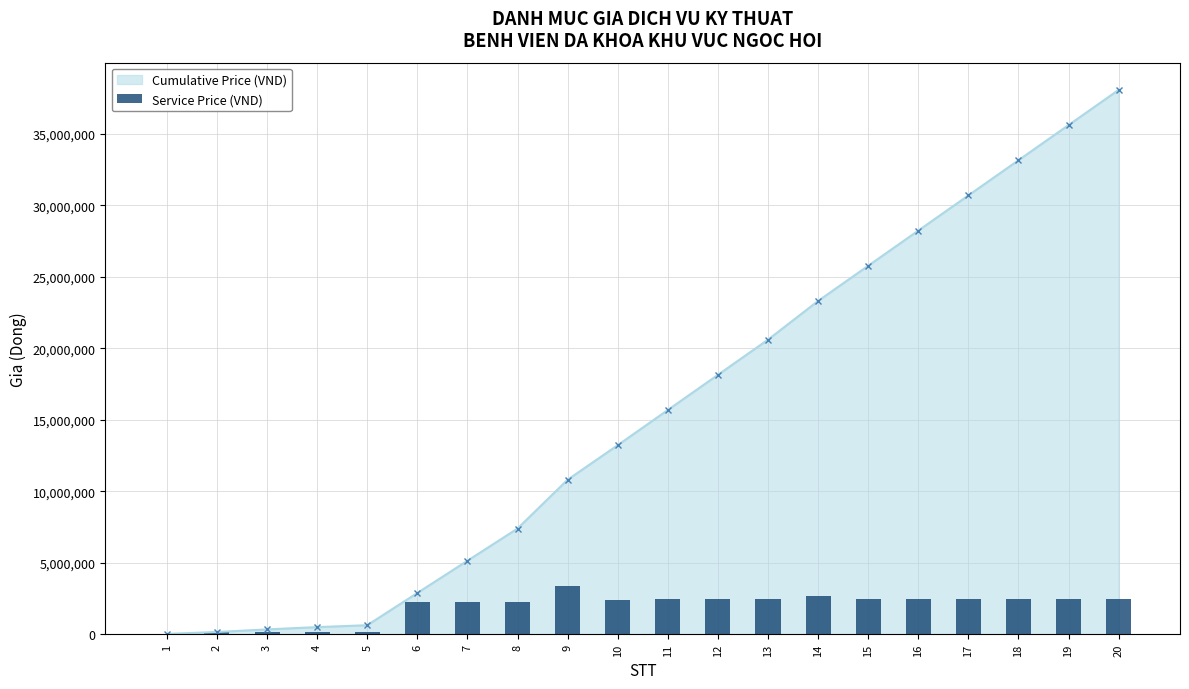

Is it true that the value at 9 is 4457739?

False